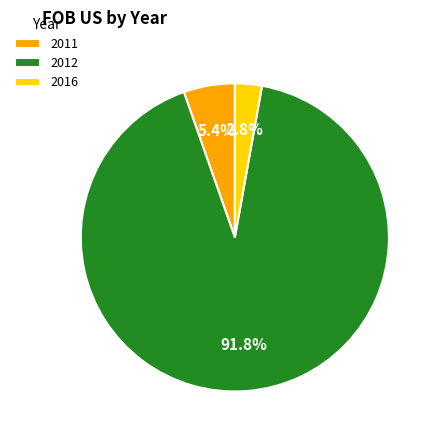

Count the number of slices in the pie.

3